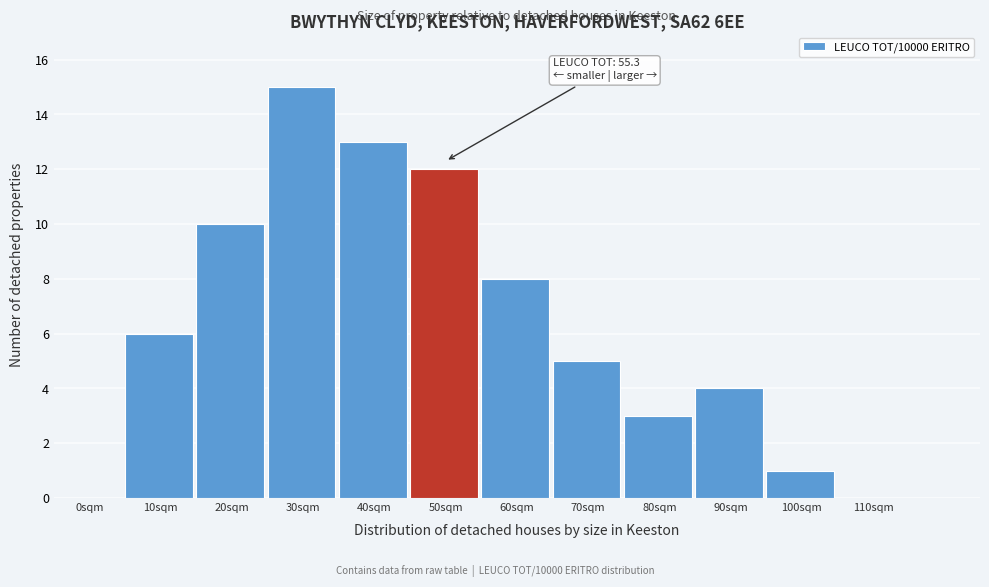

Reading left to right, extract all data points from this chart.

0sqm=0	10sqm=6	20sqm=10	30sqm=15	40sqm=13	50sqm=12	60sqm=8	70sqm=5	80sqm=3	90sqm=4	100sqm=1	110sqm=0